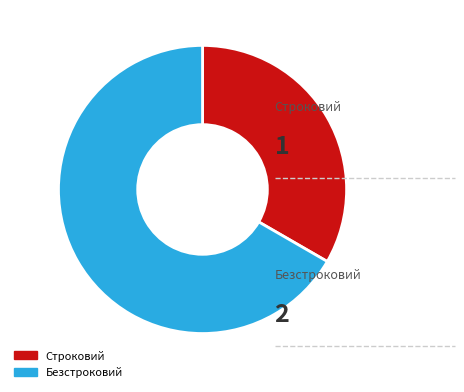

Combined, do Безстроковий and Строковий account for over 50%?

Yes